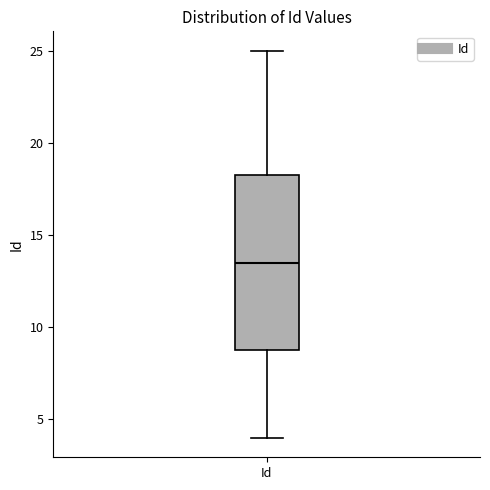

Where does the lower whisker of the box for Id end on the y-axis? The values are not printed on the chart, so give them approximately, as read against the axis.

4.0